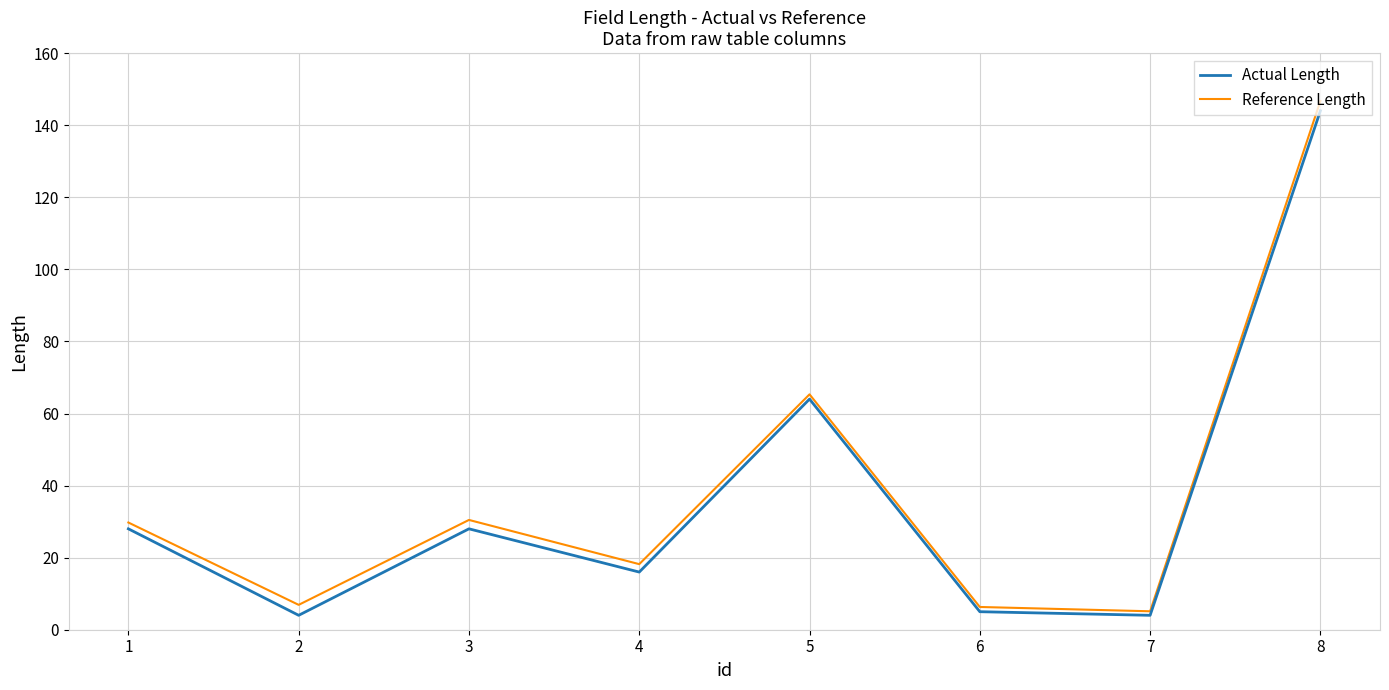

The Reference Length series shows 13.5 at 1. True or false?

False